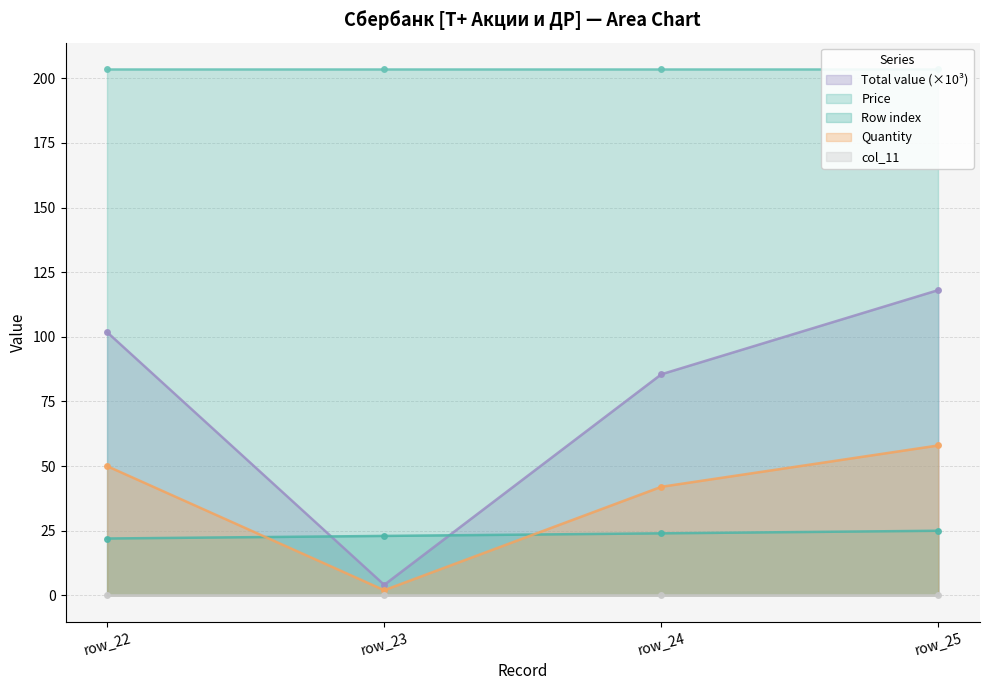

What is the highest value of the Quantity series?

58.0